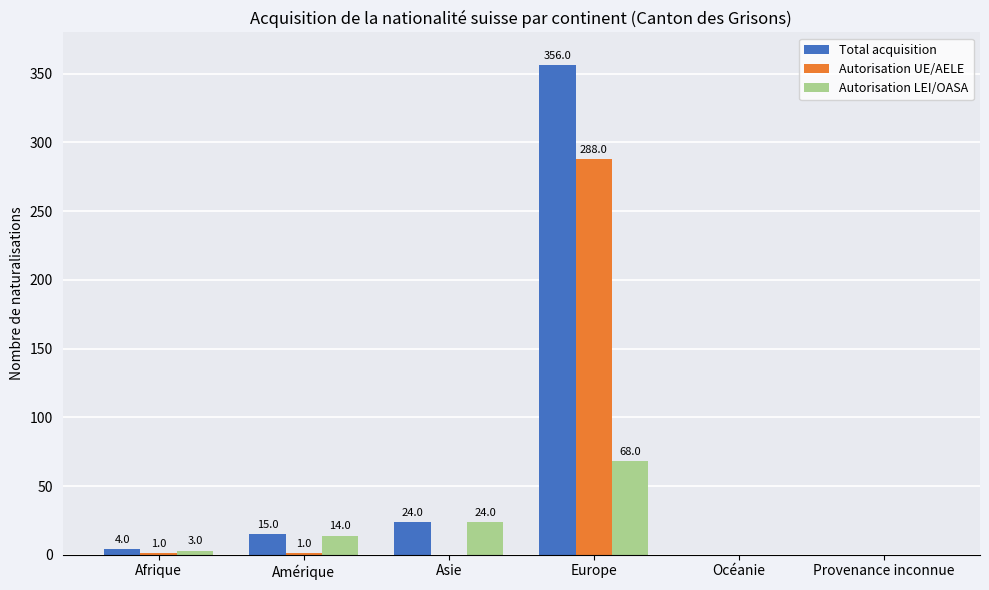

What value does the Autorisation LEI/OASA series have at Europe, to the nearest 5?

70